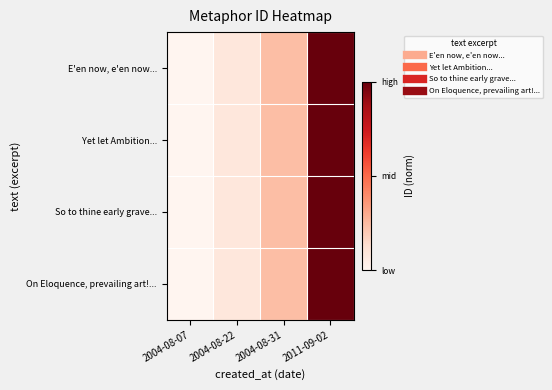

At which category is the sum across all series the highest?

2011-09-02